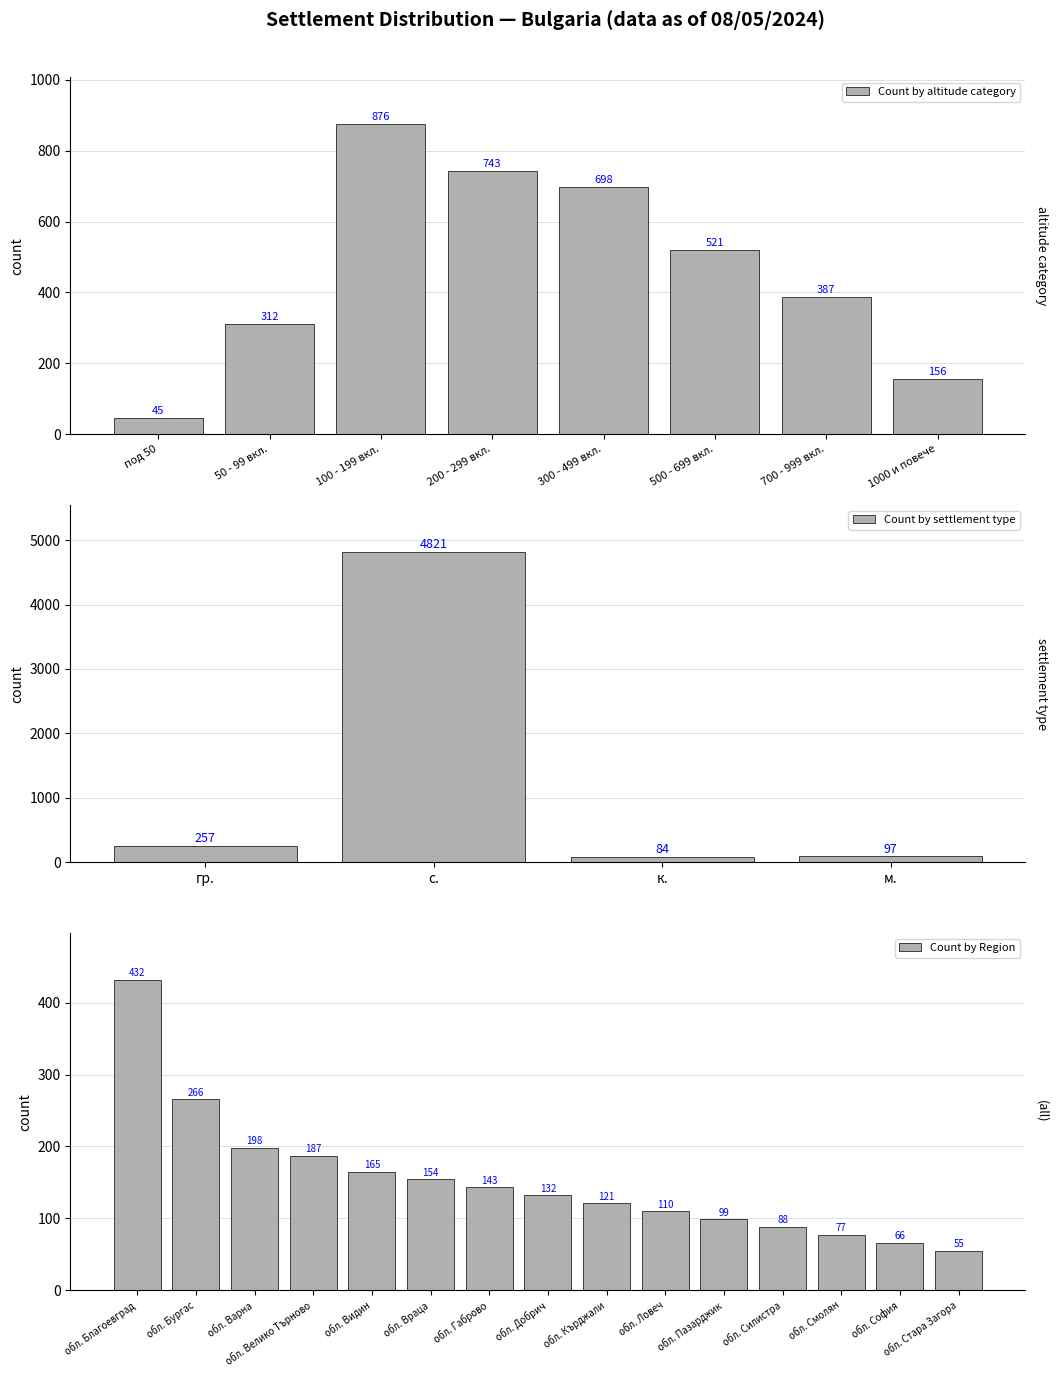

Reading left to right, extract all data points from this chart.

432	266	198	187	165	154	143	132	121	110	99	88	77	66	55